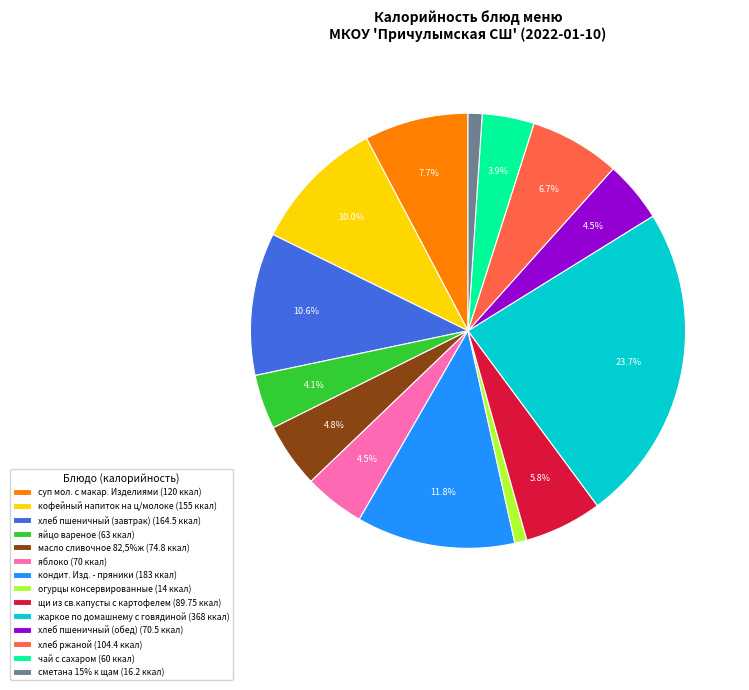

How much of the chart is everything except яблоко (70 ккал)?

95.5%